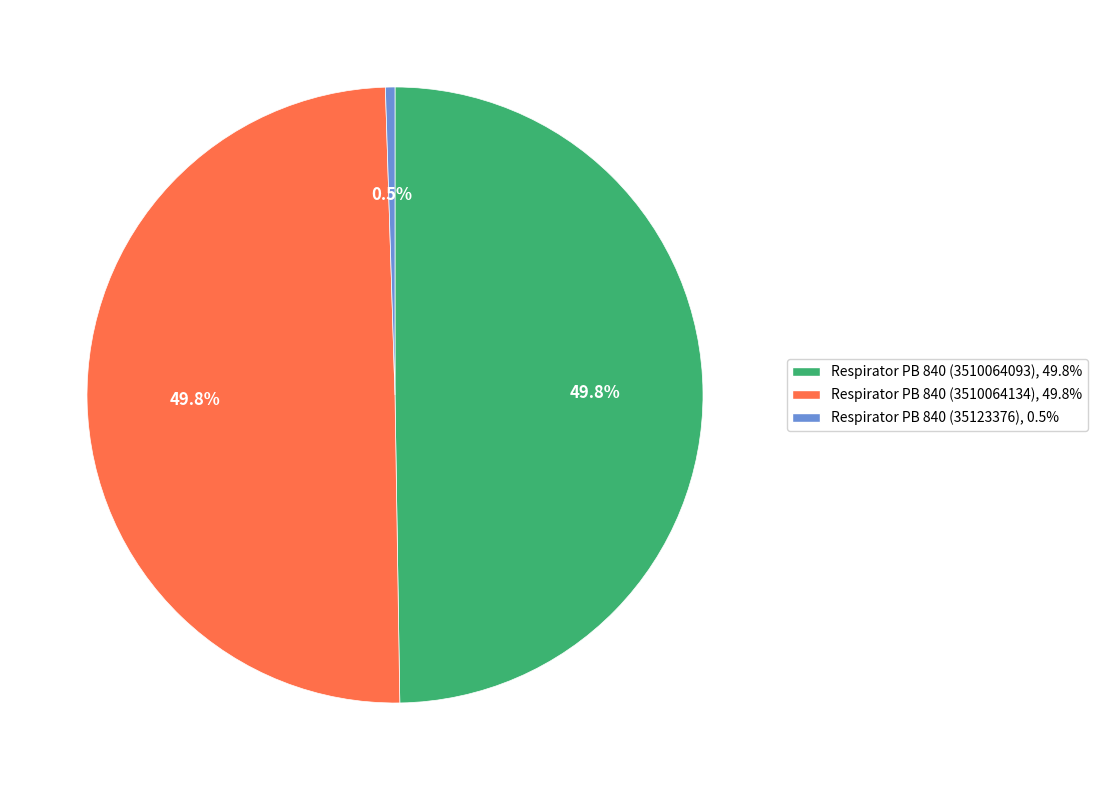

Is there a majority slice in this chart?

No